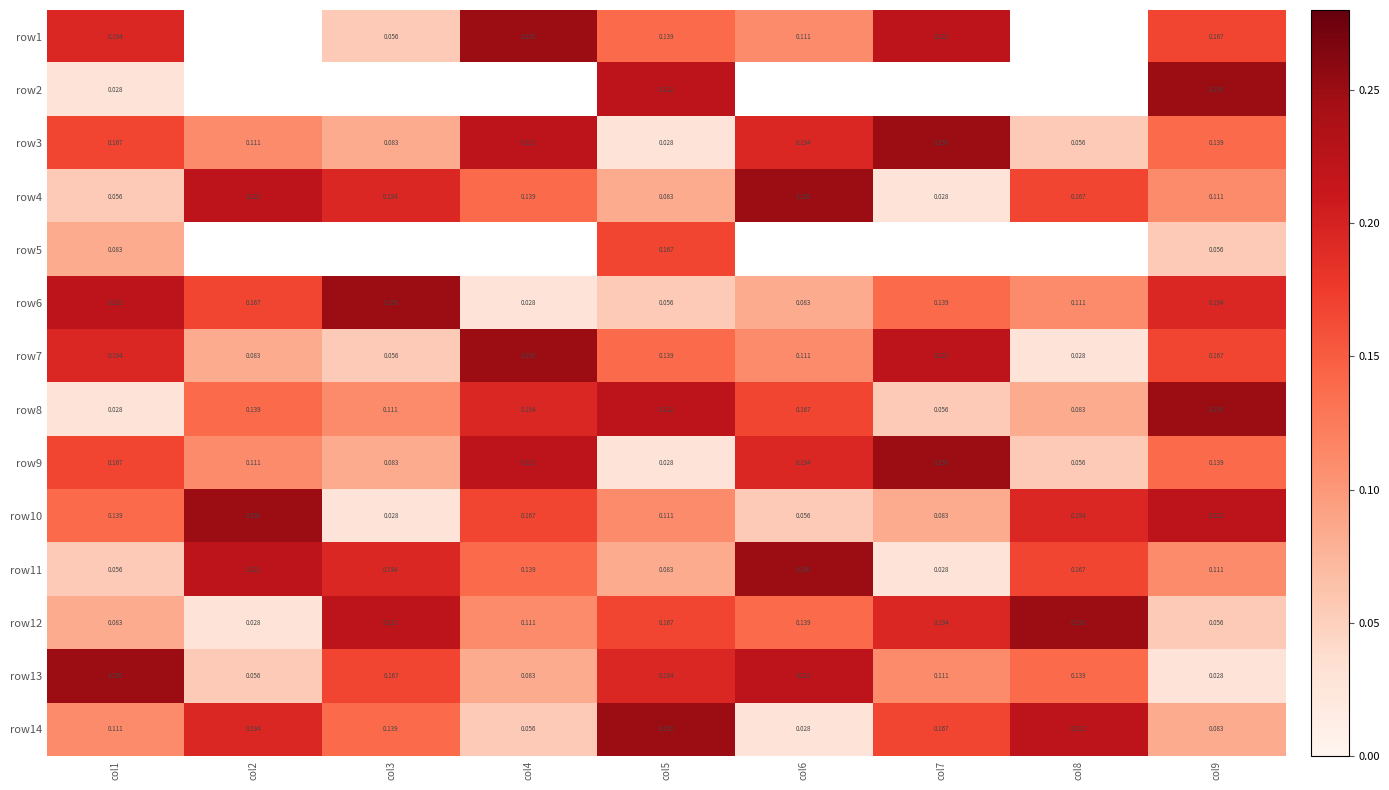

At which category is the sum across all series the highest?

col9